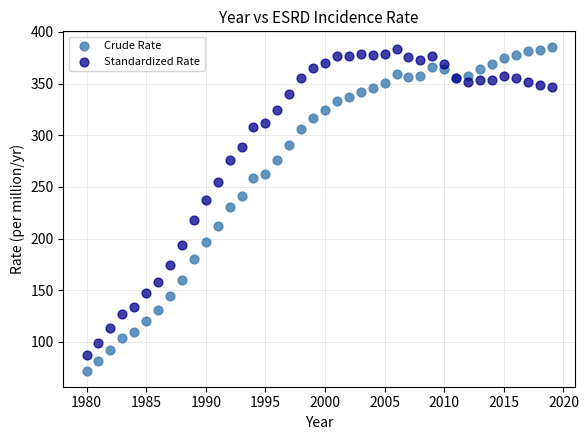

Which series has the largest Y range (max minus min)?

Crude Rate